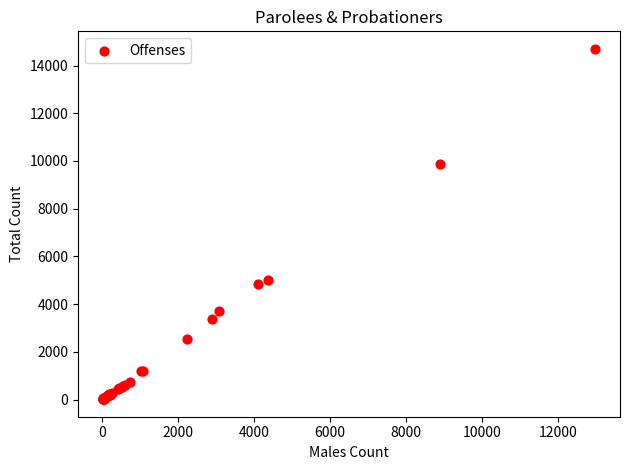

What Y value in the scatter plot is closest to 7357?

5007